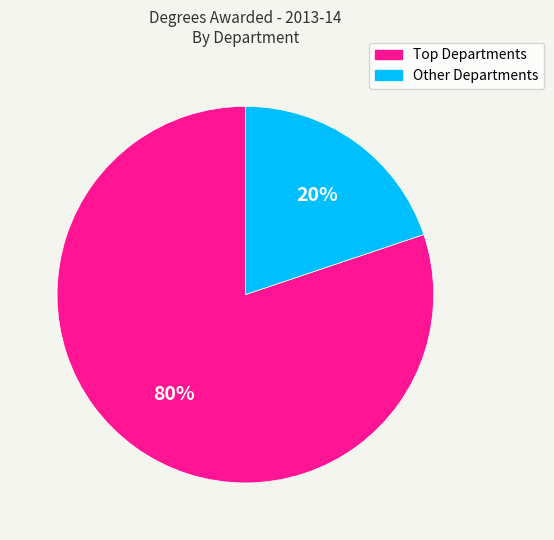

Count the number of slices in the pie.

2